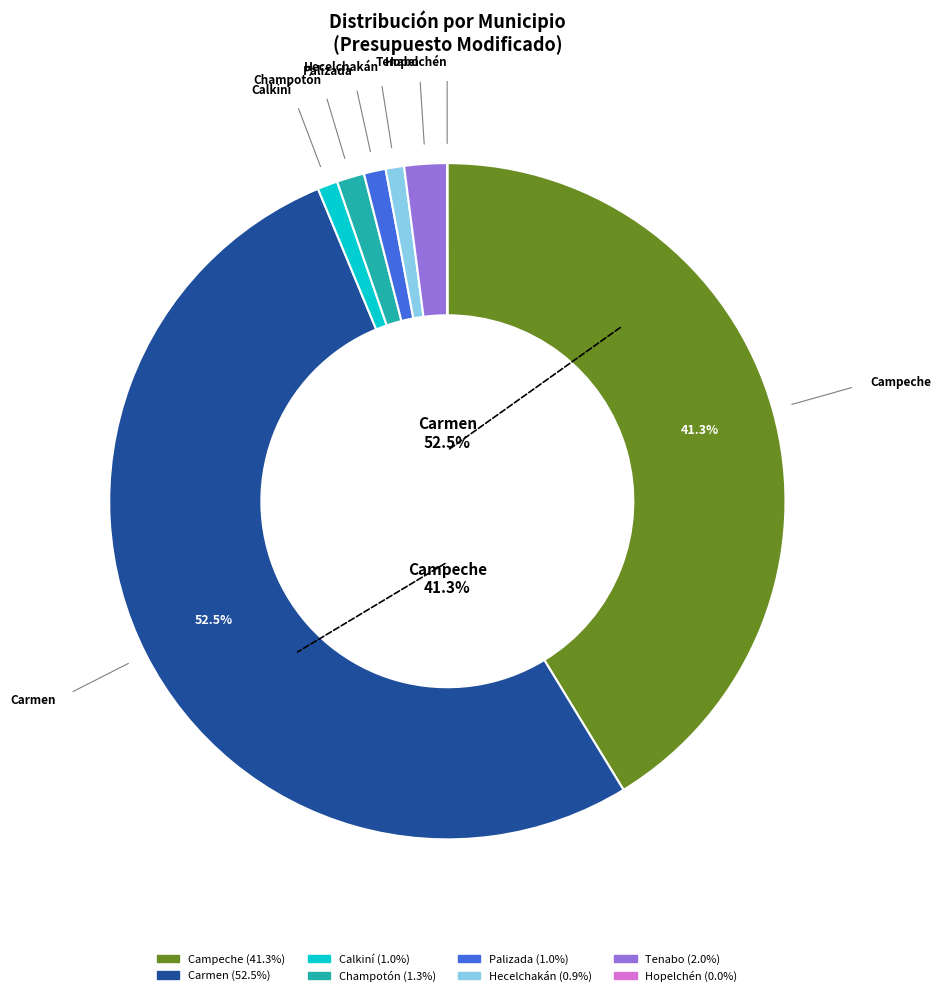

What percentage is NOT represented by Hecelchakán?

99.1%